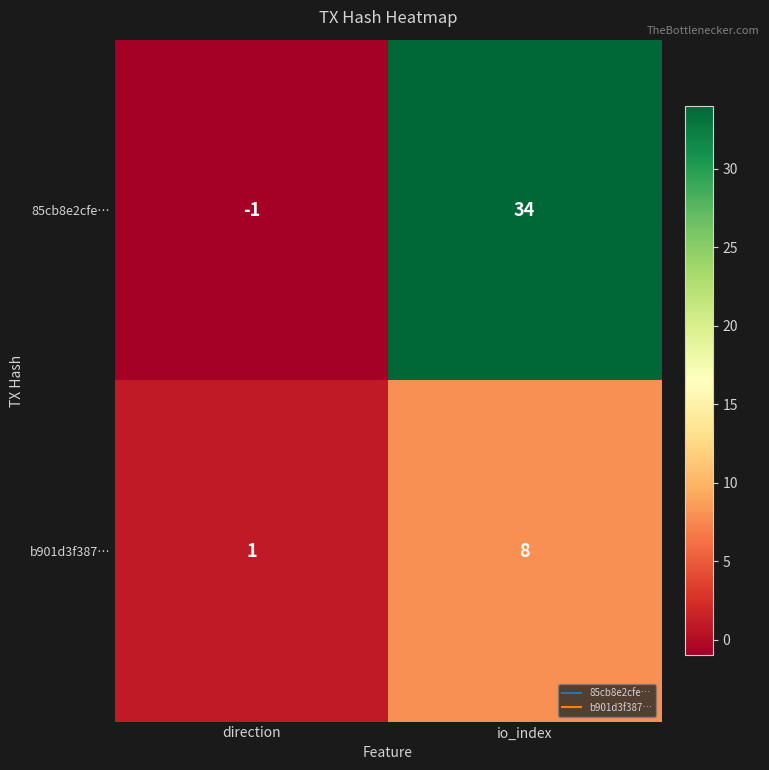

At how many categories does at least one series exceed 3?

1